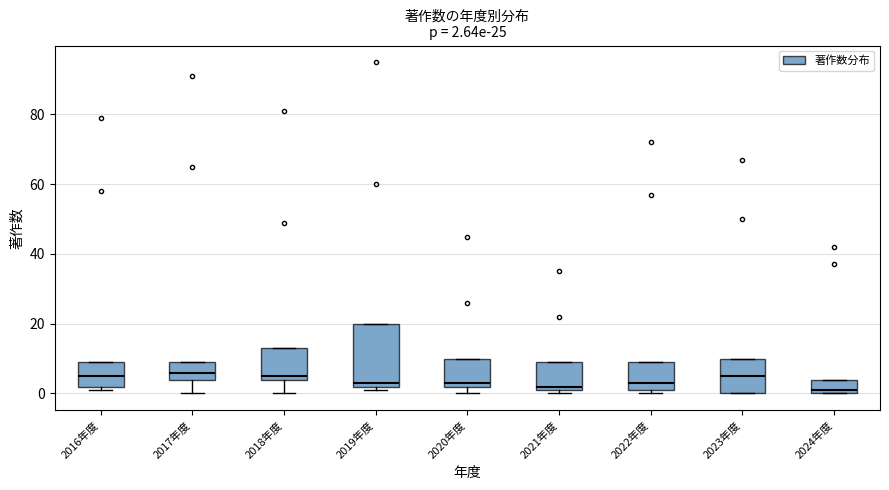

Comparing the boxes themselves (not the whiskers), which one is the tallest?

2019年度